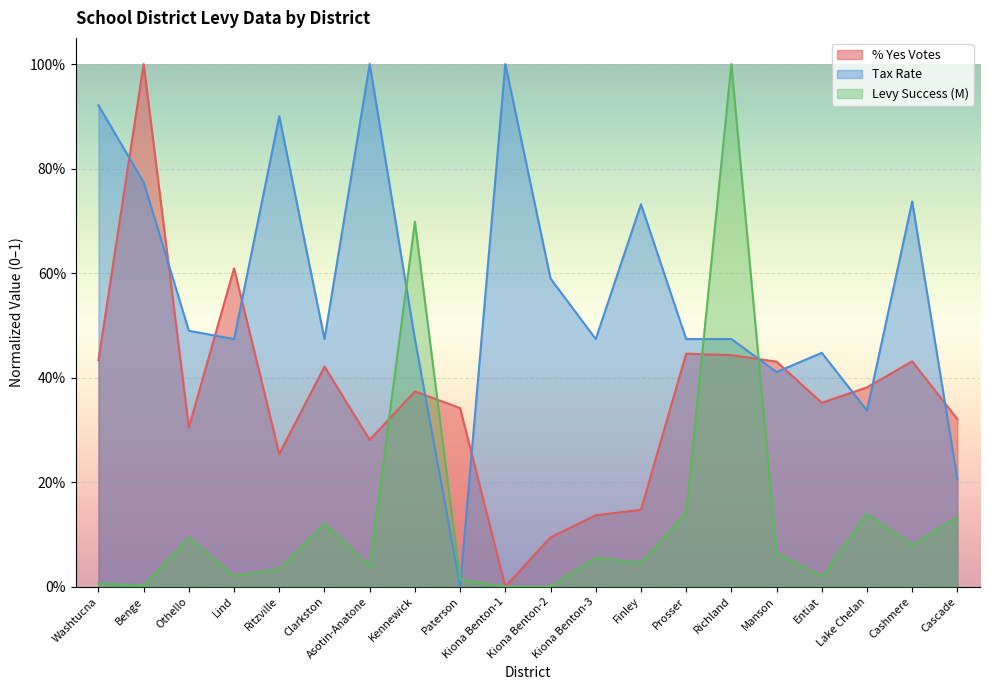

Rank the series by their average value, from highest to lowest.

Tax Rate, % Yes Votes, Levy Success (M)